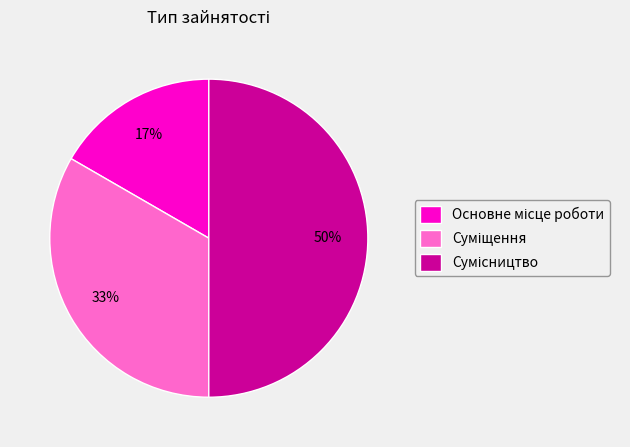

To the nearest percent, what is the average slice percentage?

33%